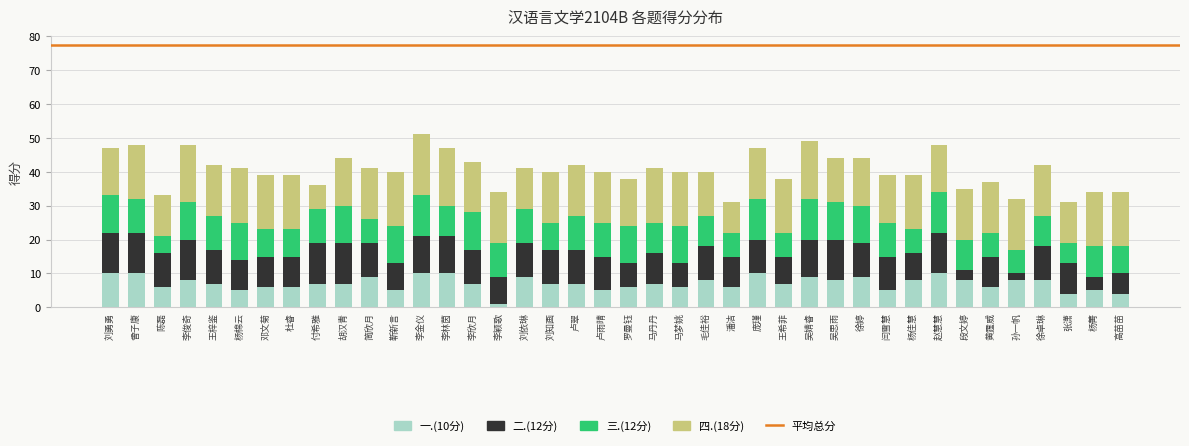

True or false: 一.(10分) has a value of 10 at 曾子康.

True